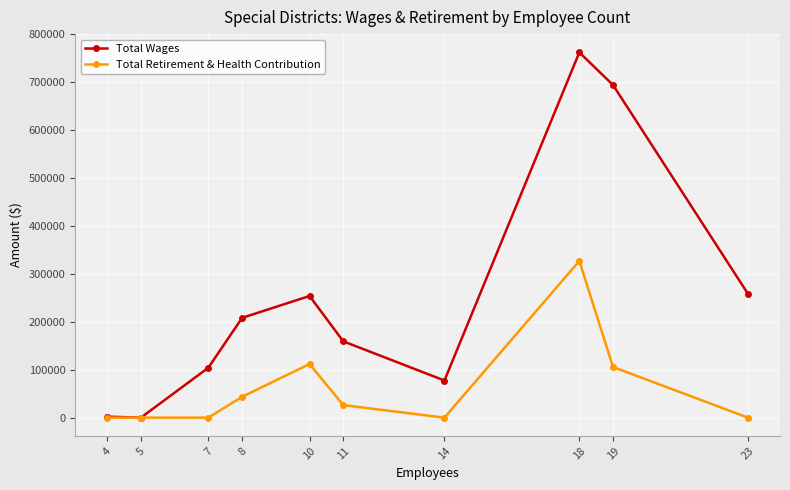

What is the difference between the second highest and second lowest values in the Total Retirement & Health Contribution series?

111907